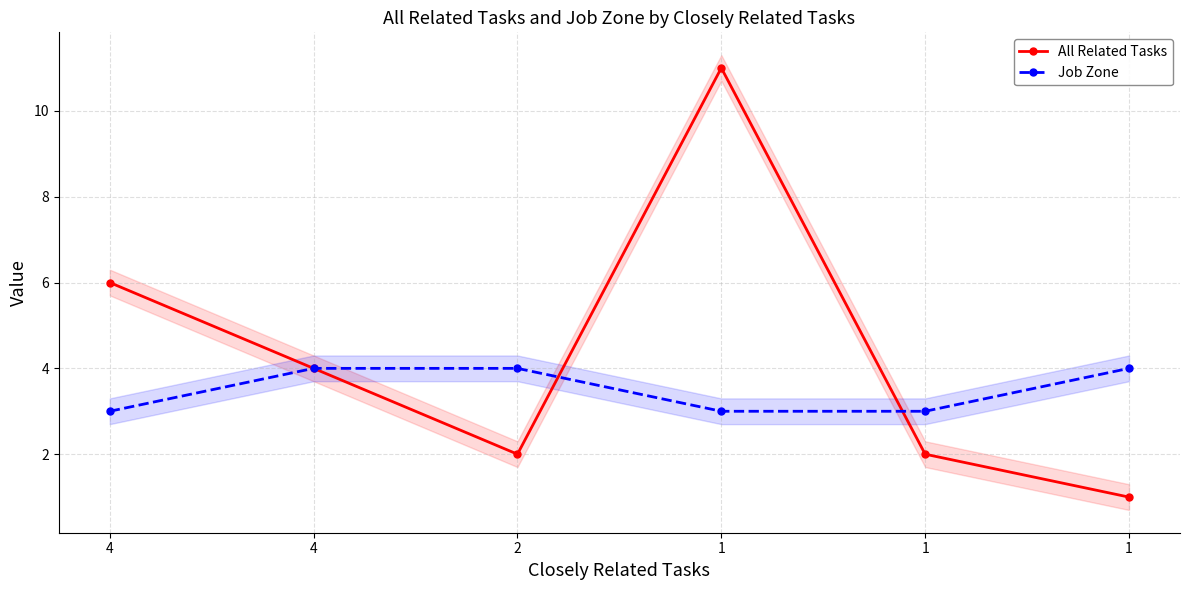

Reading left to right, transcribe all the data shown in this chart.

All Related Tasks: 6	4	2	11	2	1
Job Zone: 3	4	4	3	3	4